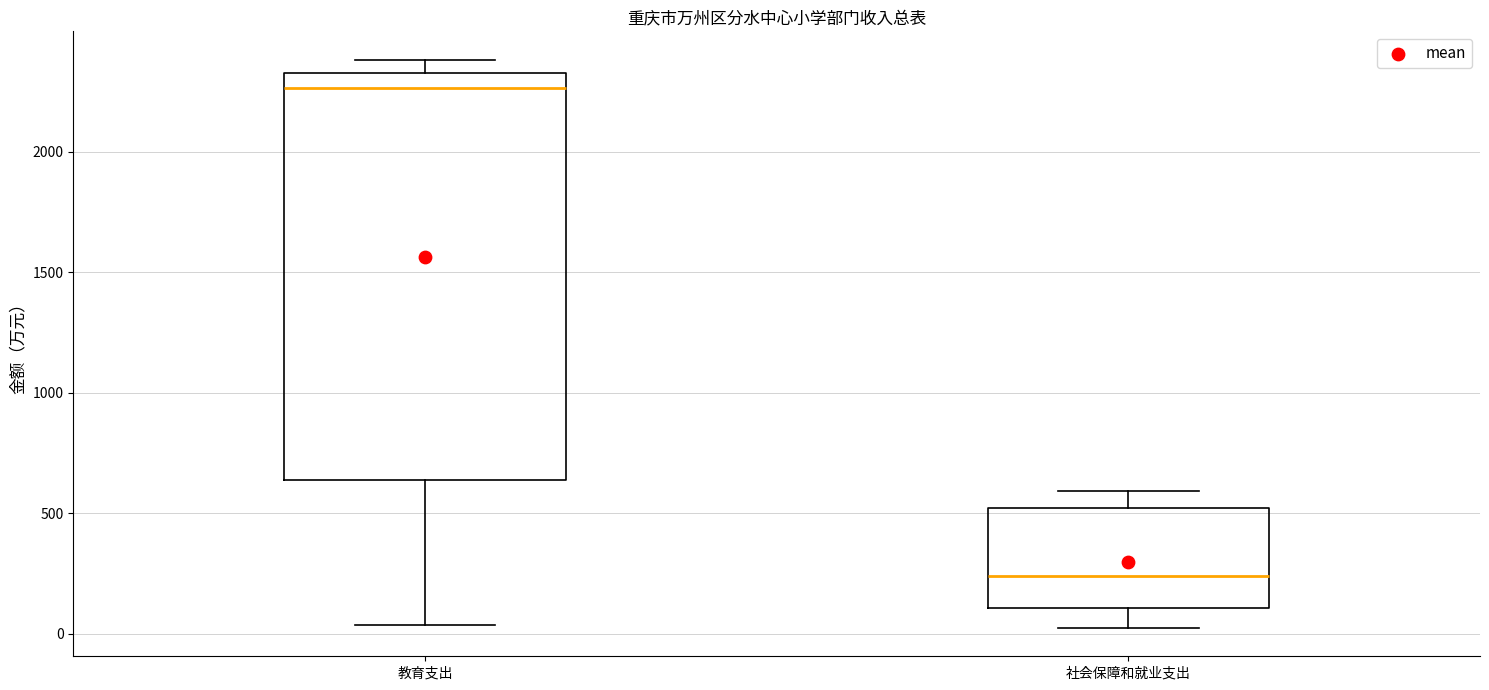

Which box's median line is the lowest?

社会保障和就业支出